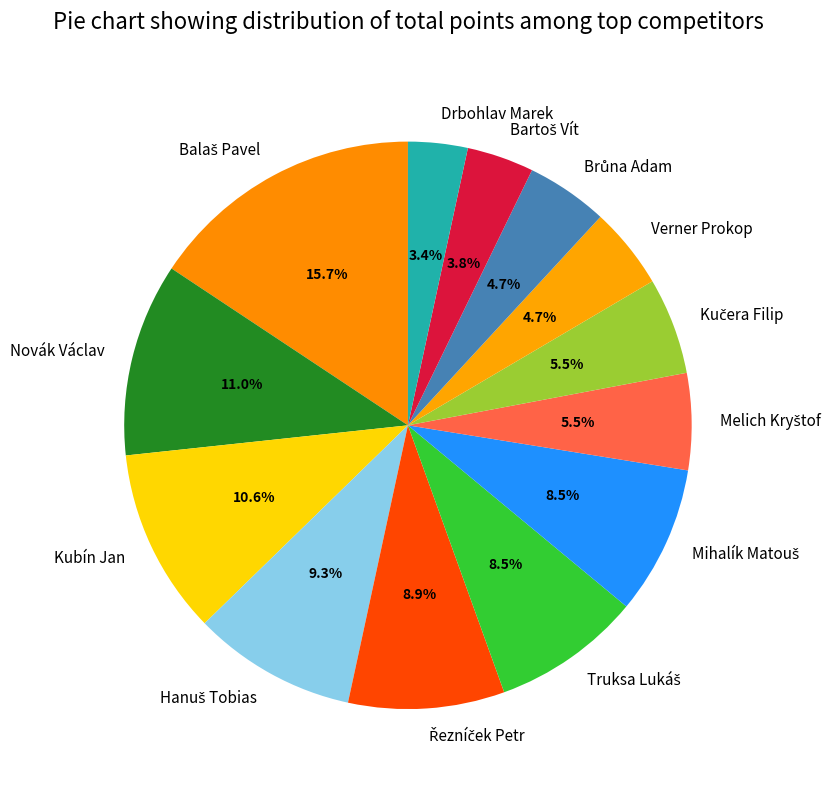

Is there any slice that represents more than half of the pie?

No